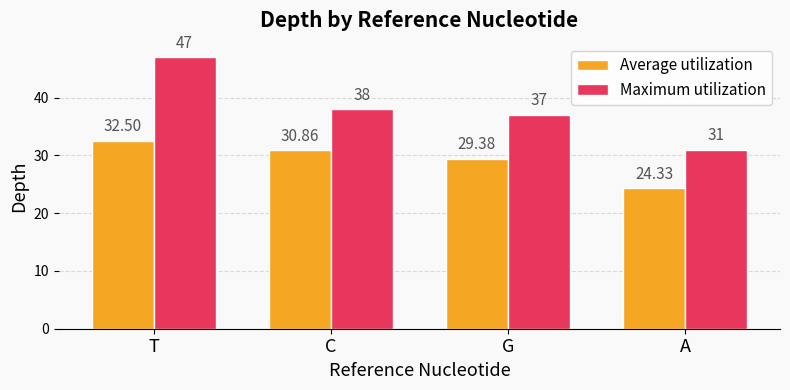

What is the difference between the Maximum utilization values at G and A?

6.0